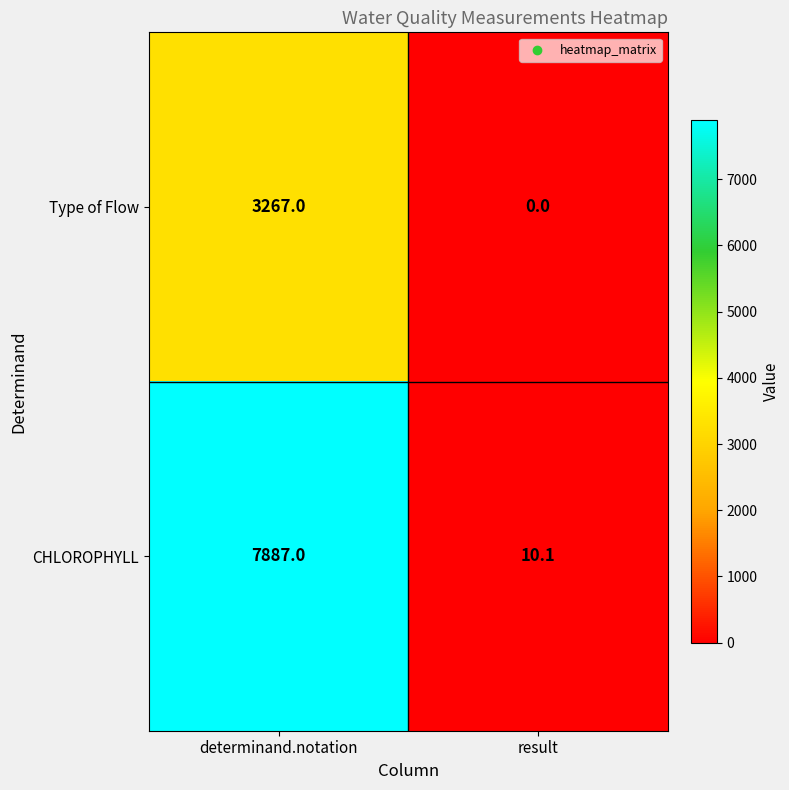

What is the maximum value shown in the chart?

7887.0